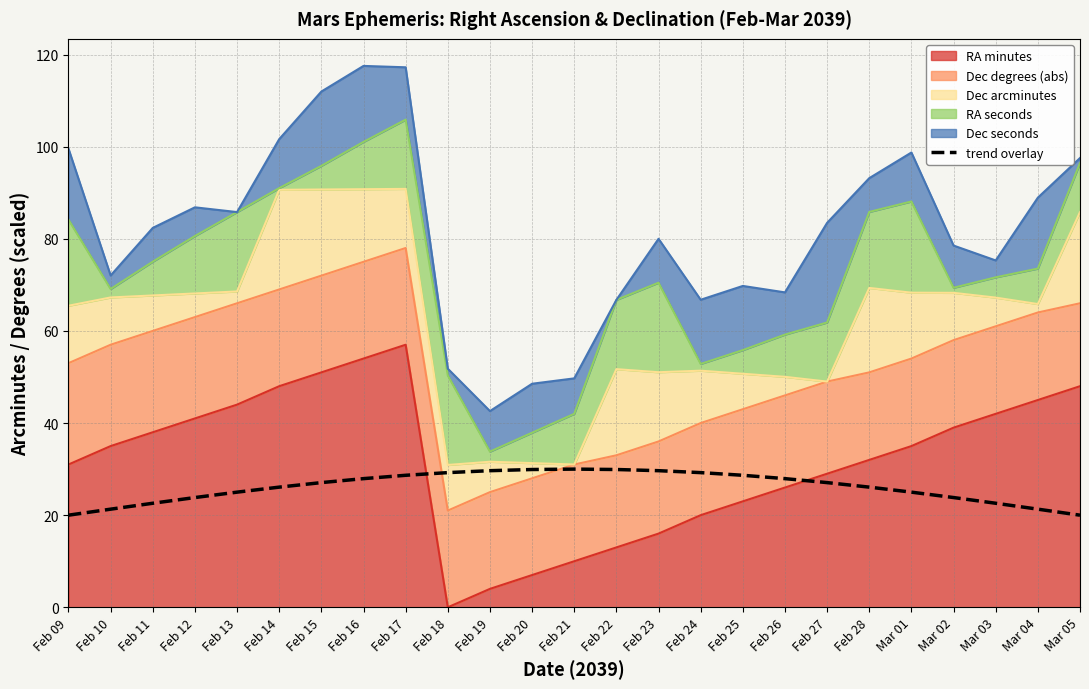

What is the average value?

26.1